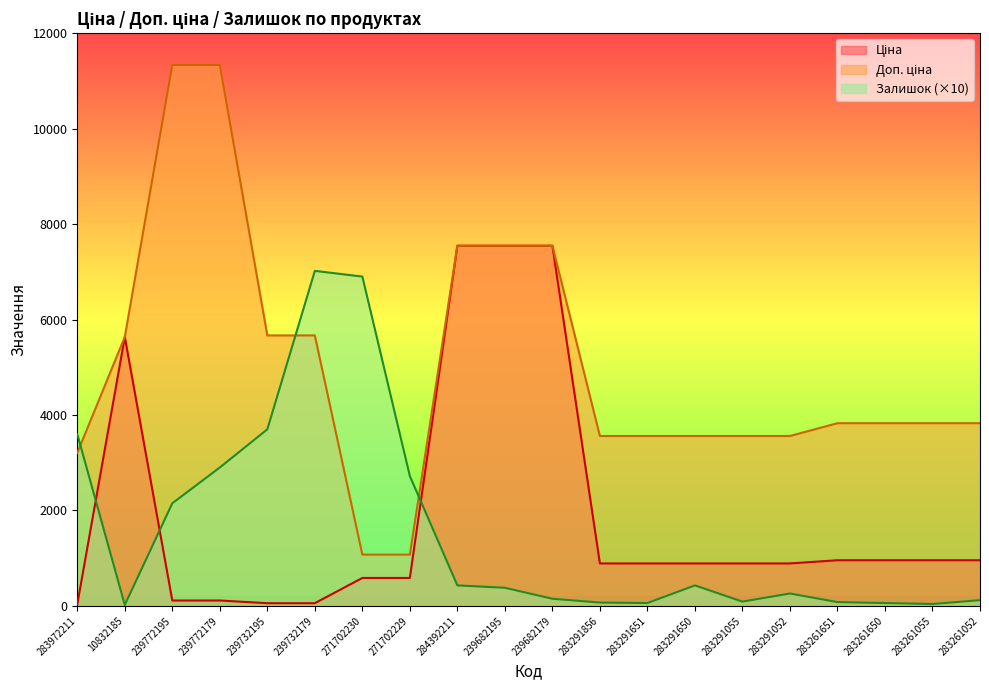

How many values in the Залишок series are below 380?

10